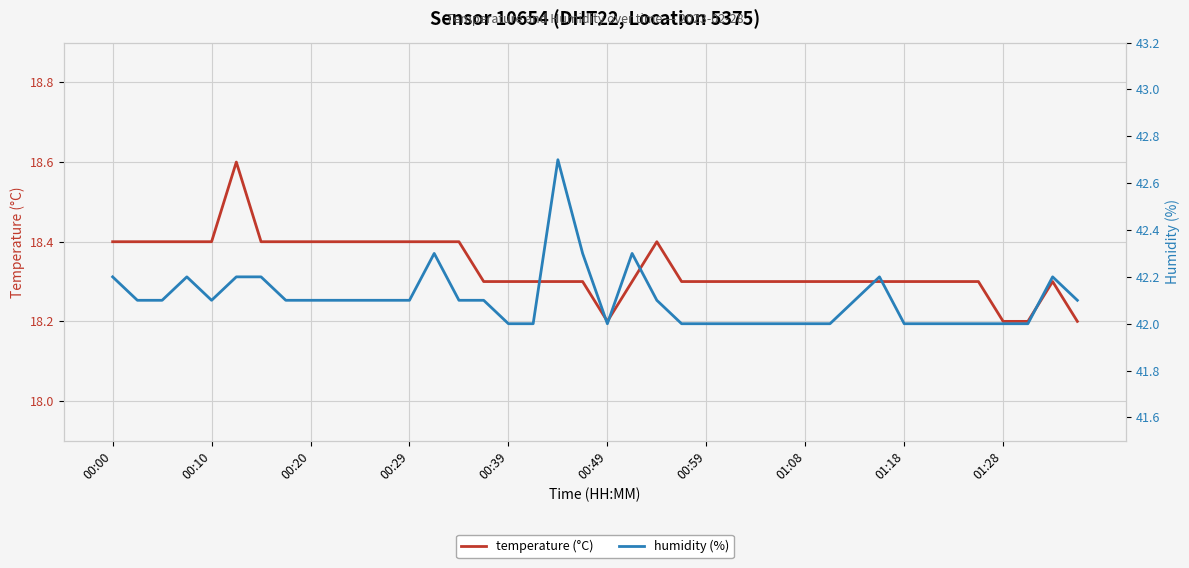

What is the maximum value for temperature (°C)?

18.6